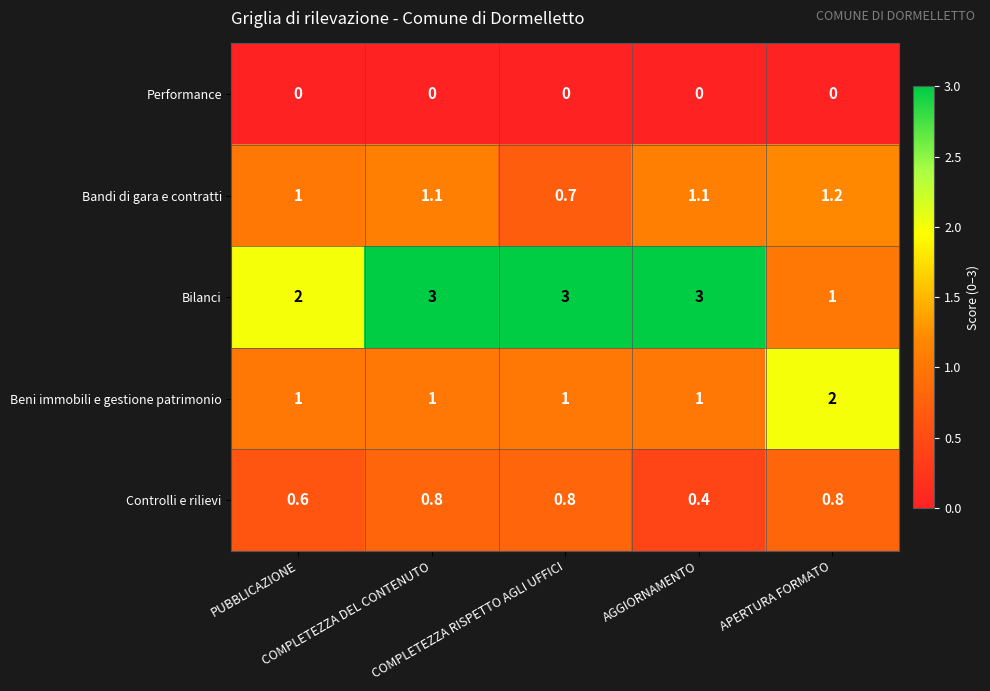

What is the highest value of the Bilanci series?

3.0